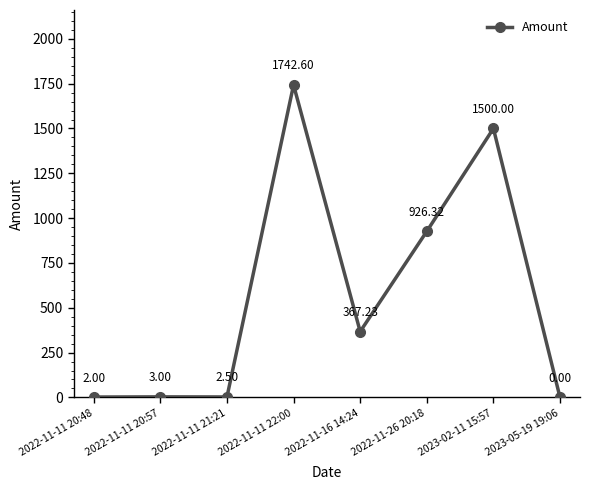

True or false: the data has more than 0 interior local peaks.

True